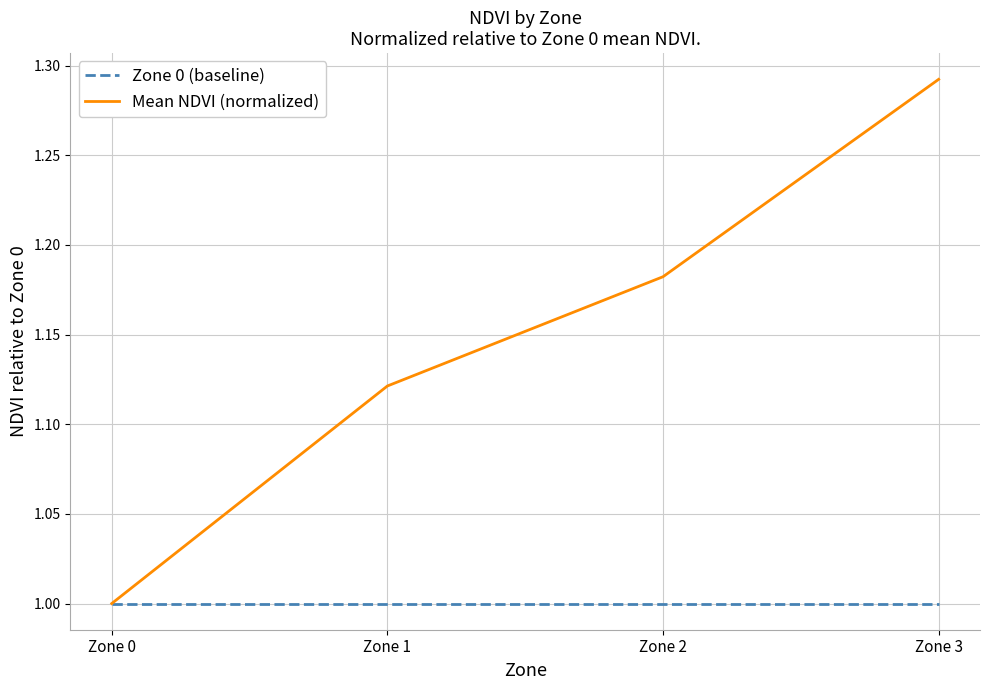

The value of Zone 0 (baseline) at Zone 1 is 1.0. True or false?

True